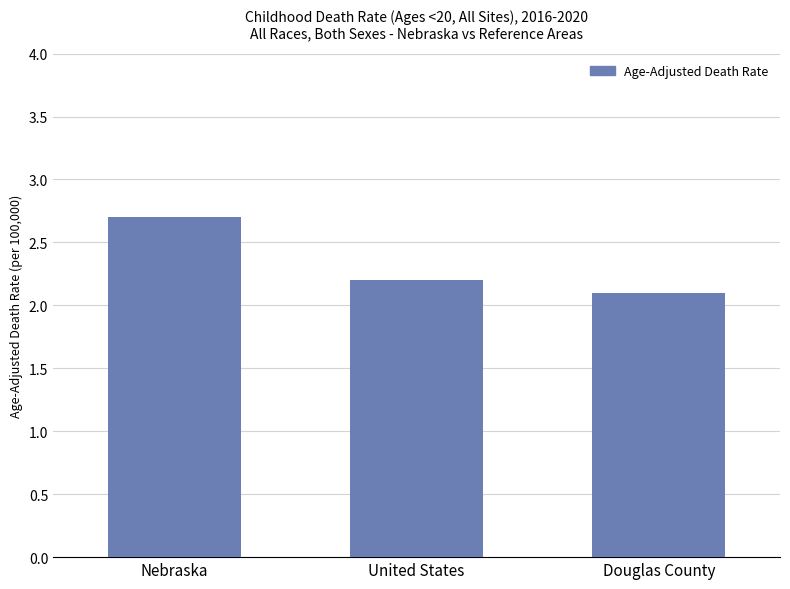

Between Douglas County and United States, which is larger?

United States